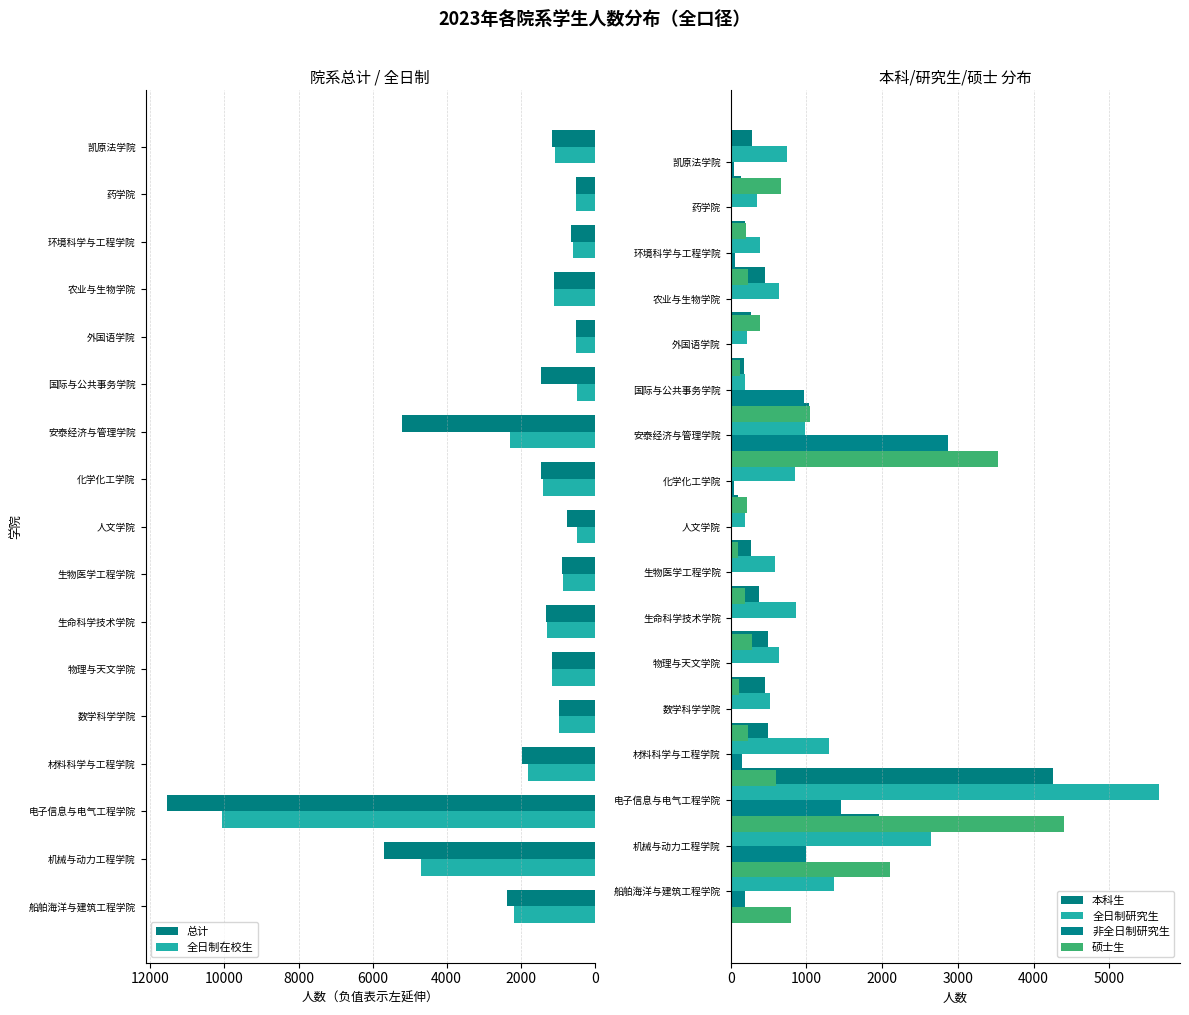

Reading left to right, list all the values displayed in this chart.

总计: -2365	-5686	-11553	-1966	-976	-1150	-1322	-883	-756	-1445	-5210	-1447	-516	-1115	-648	-516	-1147
全日制在校生: -2177	-4684	-10075	-1811	-975	-1147	-1298	-869	-489	-1404	-2294	-473	-516	-1111	-592	-505	-1080
本科生: 751	1953	4259	487	451	495	373	264	102	518	1040	180	264	448	191	137	277
全日制研究生: 1368	2649	5651	1298	521	635	862	581	184	854	976	190	219	637	389	349	745
非全日制研究生: 183	997	1460	149	0	0	23	13	0	39	2866	971	0	3	55	11	50
硕士生: 794	2100	4397	593	234	107	280	191	101	221	3529	1050	121	385	228	201	668